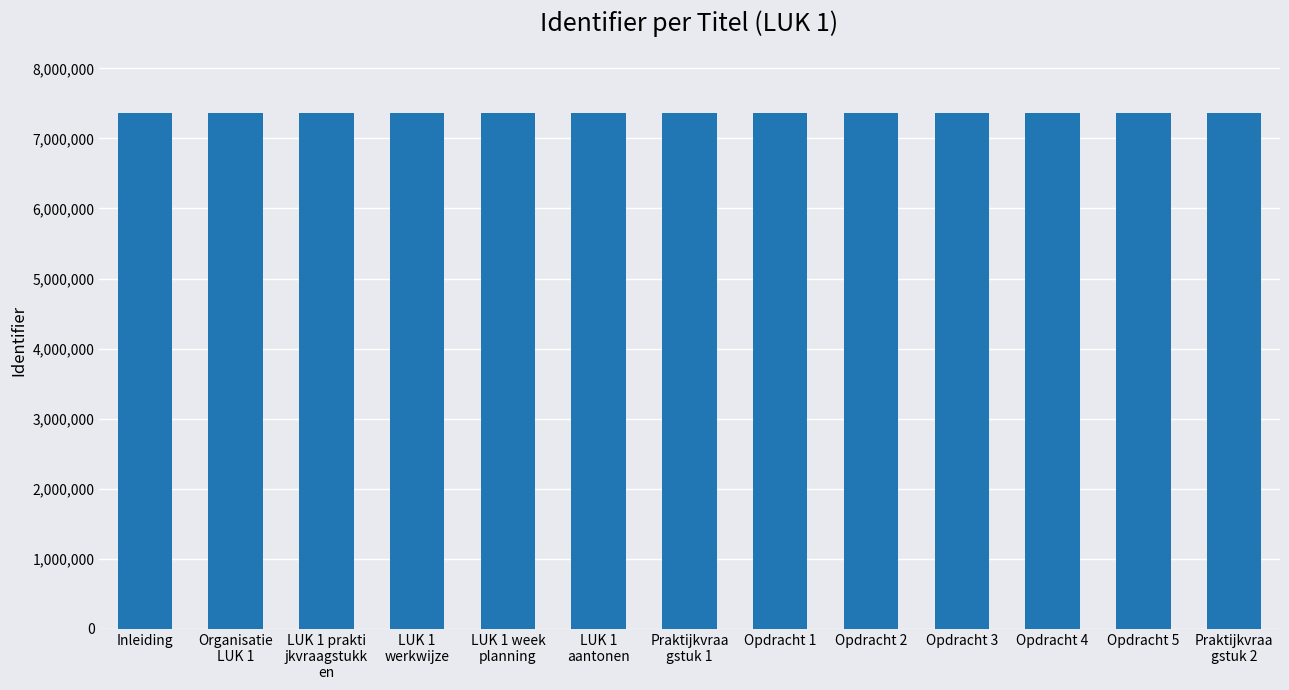

What value does the data have at LUK 1 prakti
jkvraagstukk
en?

7359824